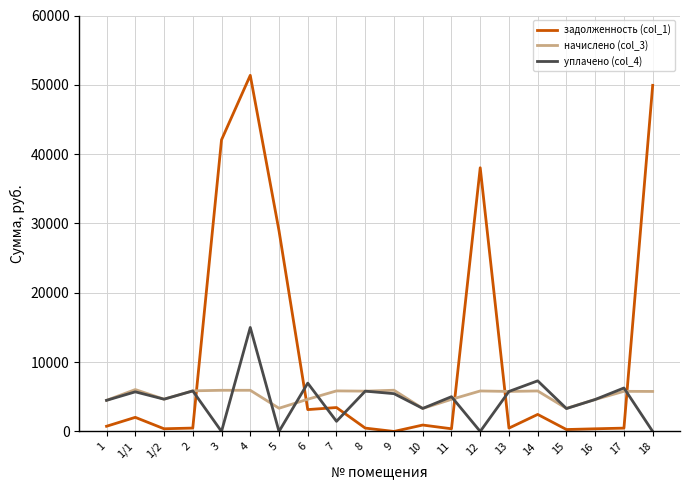

What value does the начислено (col_3) series have at 11?

4629.1